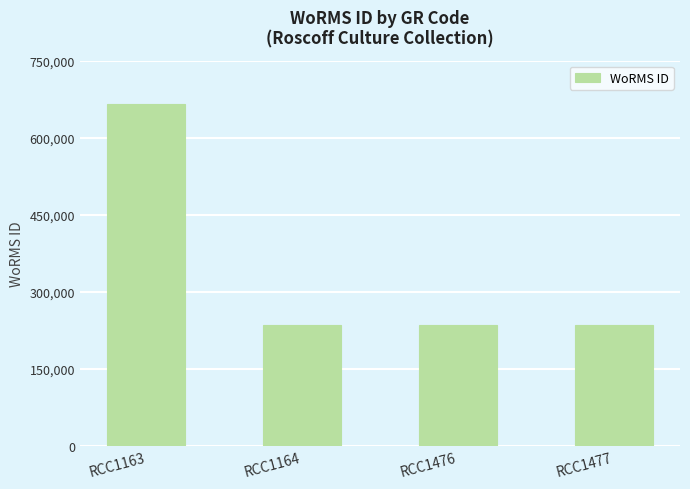

Approximately how many times larger is the value at RCC1163 compared to RCC1164?

2.8